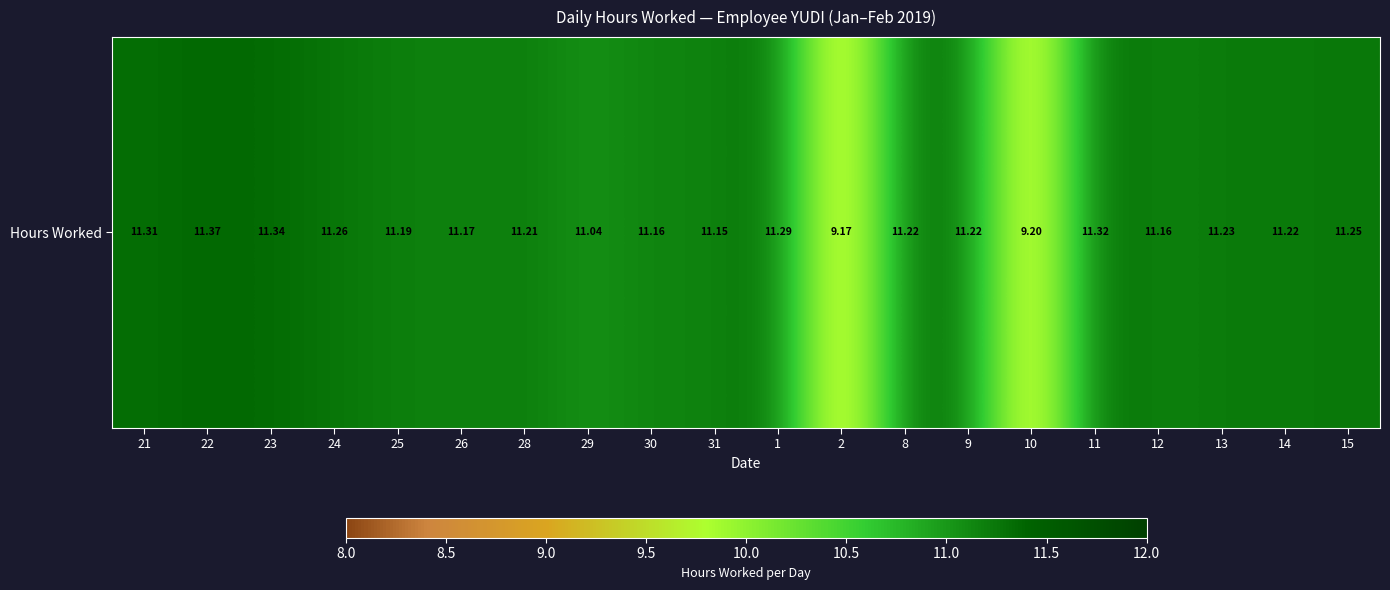

Where is the data nearest to the value 10?

10